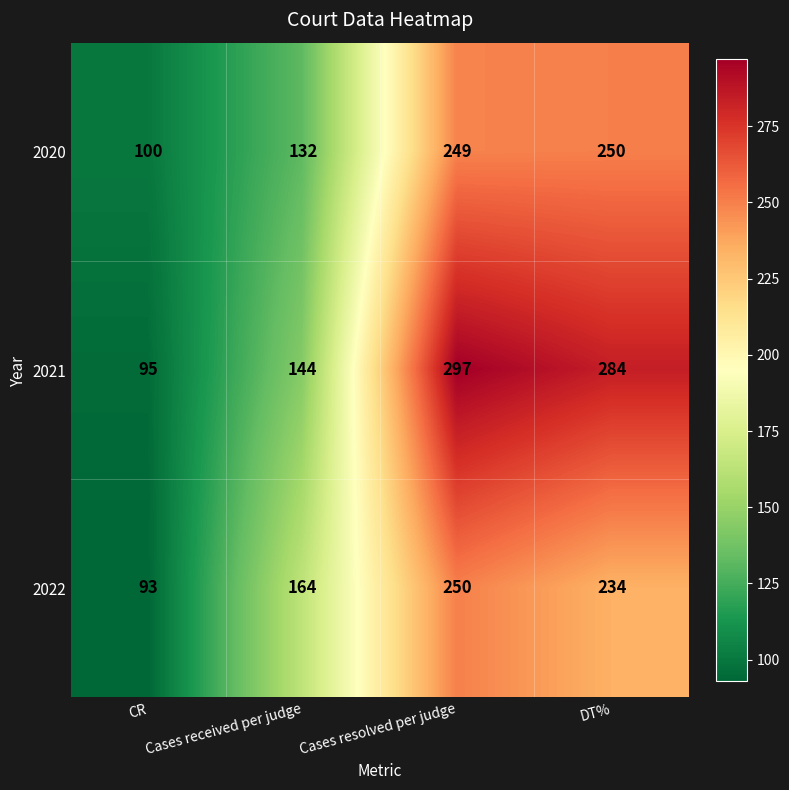

Which series has the largest total across all categories?

2021